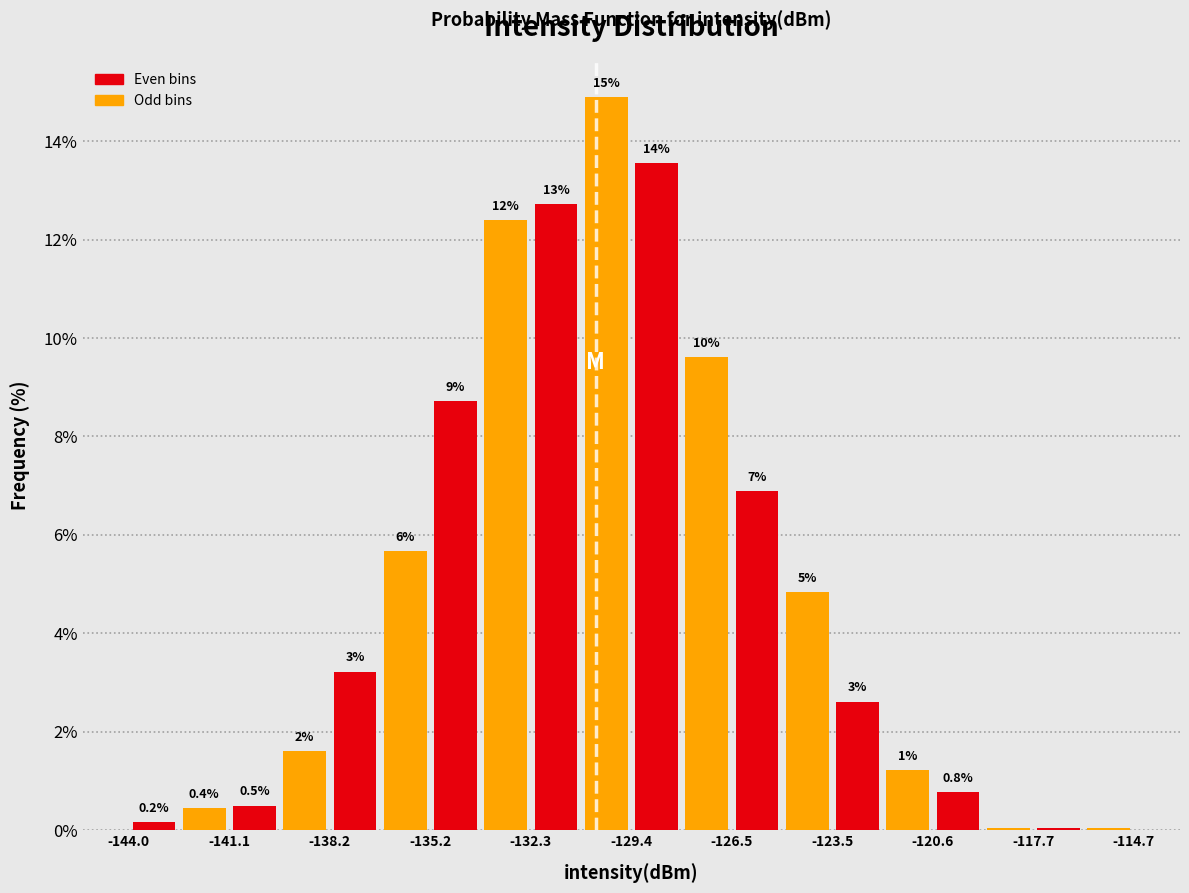

Read against the x-axis, roughly where is the centre of the tallest bar?

-130.0